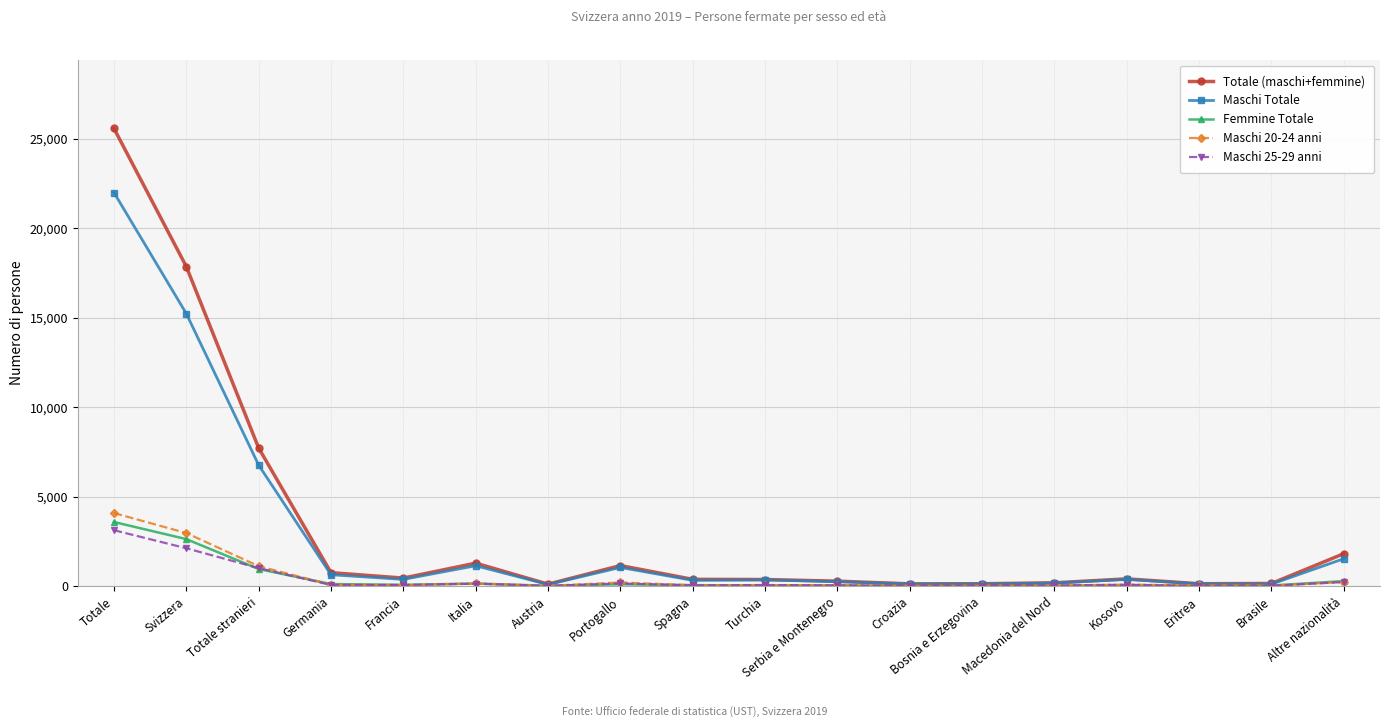

True or false: Totale (maschi+femmine) has a value of 7723 at Totale stranieri.

True